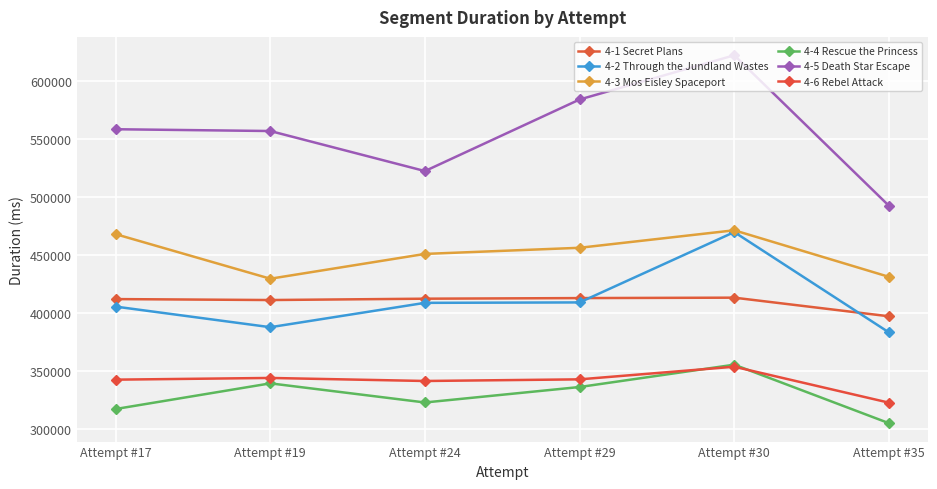

What are all the series names shown in the legend?

4-1 Secret Plans, 4-2 Through the Jundland Wastes, 4-3 Mos Eisley Spaceport, 4-4 Rescue the Princess, 4-5 Death Star Escape, 4-6 Rebel Attack